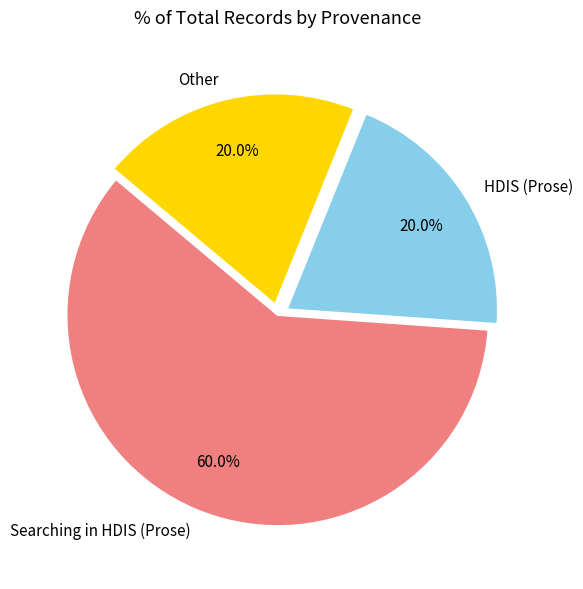

Which slice is the largest?

Searching in HDIS (Prose)